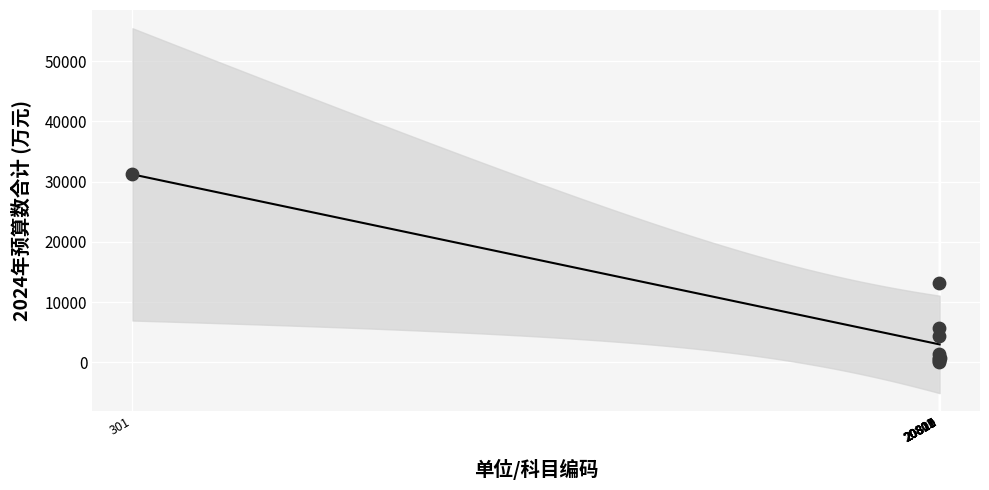

What Y value in the scatter plot is closest to 15604?

13114.0